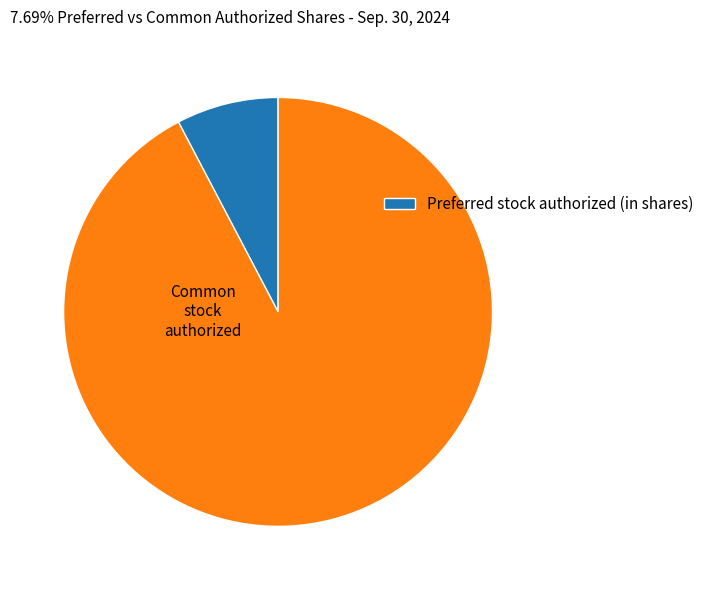

Count the number of slices in the pie.

2